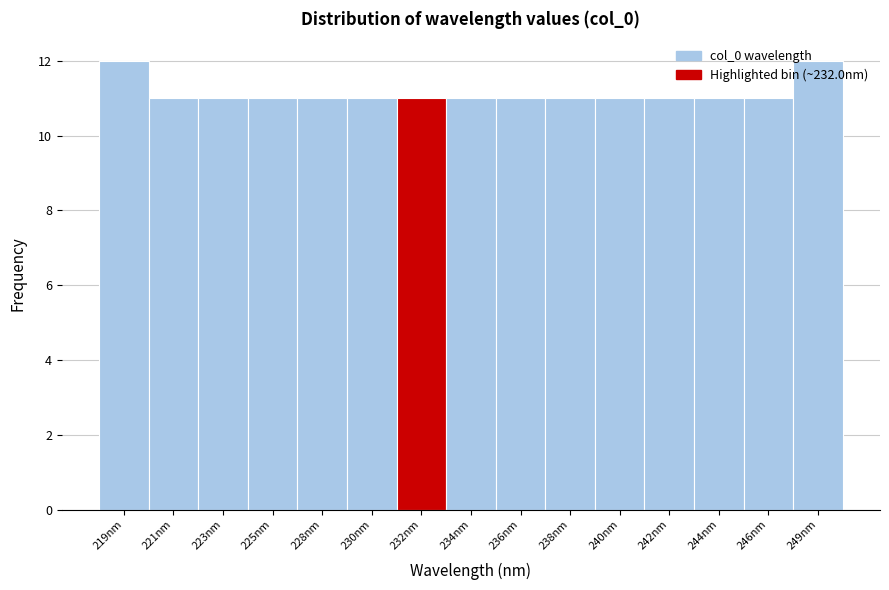

What is the greatest value displayed?

12